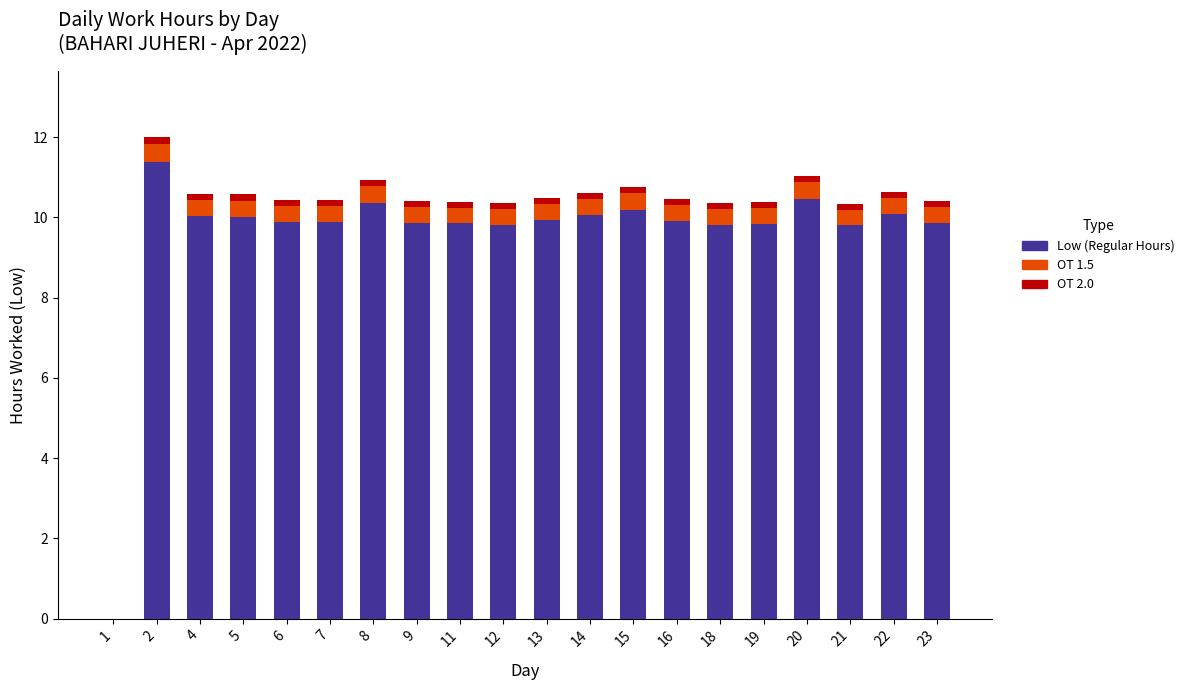

True or false: Low has a value of 4.0 at 21.

False